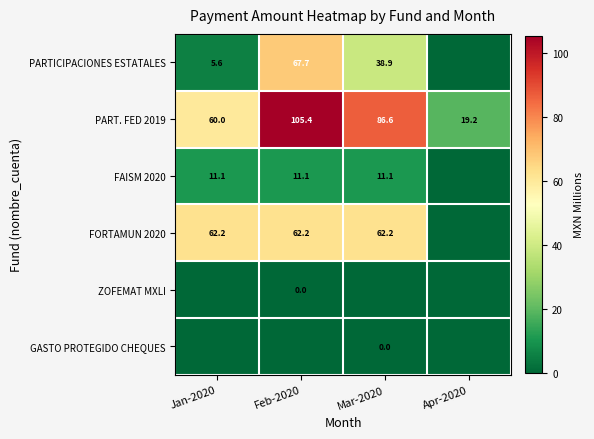

What is the total value across all series at Feb-2020?

246.4